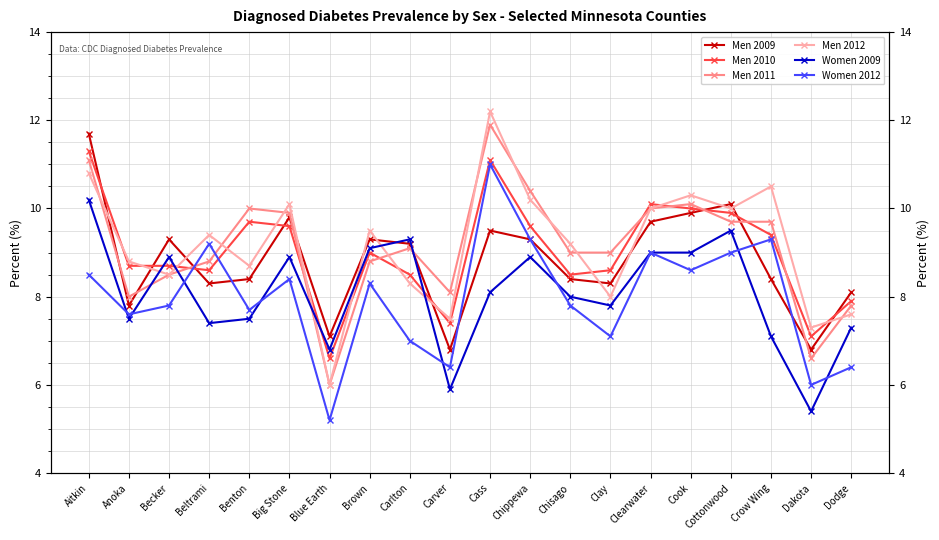

How many interior local valleys does the Women 2009 series have?

6